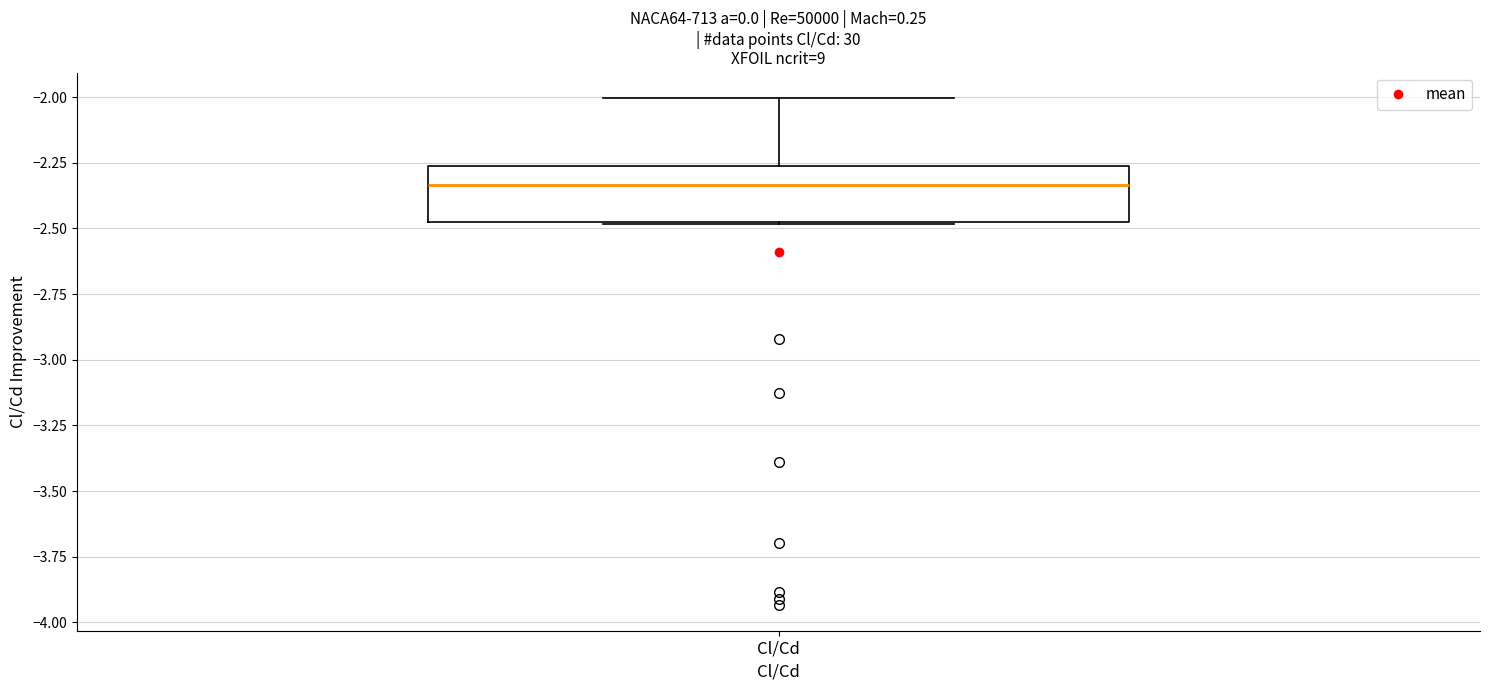

Read this box plot against the y-axis: the position of the median line, the range covered by the box, and the ends of both whiskers. The values are not printed on the chart, so give them approximately, as read against the axis.

median -2.35, box -2.50 to -2.25, whiskers -2.50 to -2.00